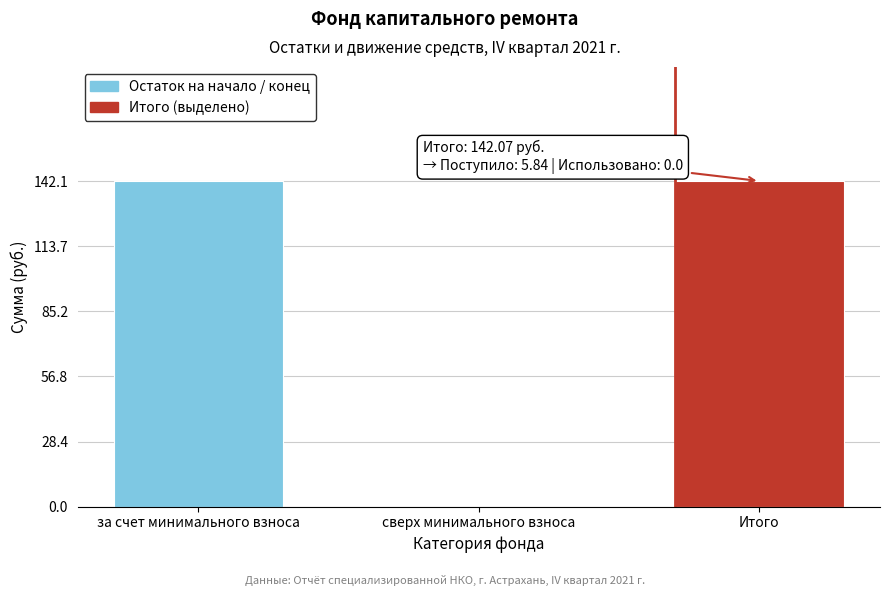

Reading left to right, list all the values displayed in this chart.

за счет минимального взноса=142.1	сверх минимального взноса=0.0	Итого=142.1